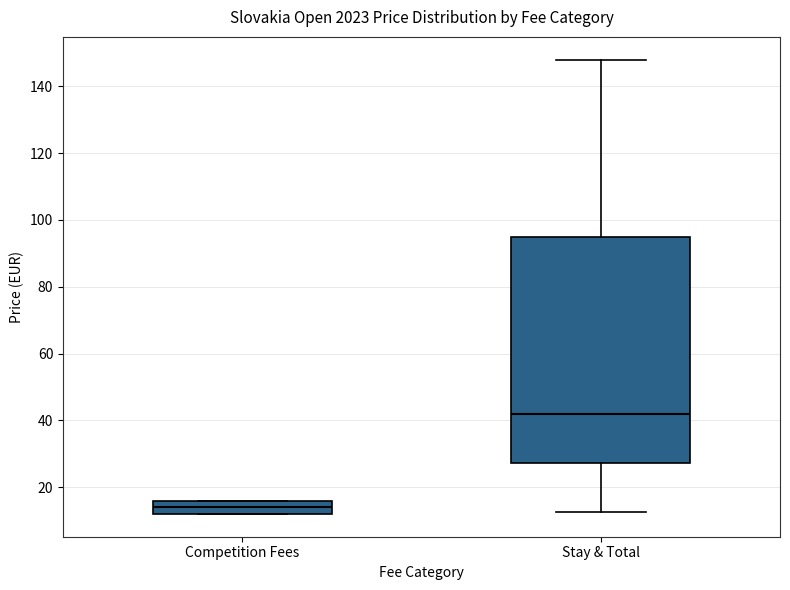

Reading left to right, transcribe this box plot: for each box, give where its median line is, the range the box spans, and where its two whiskers end, as read against the y-axis. The values are not printed on the chart, so give them approximately, as read against the axis.

Competition Fees: median 14, box 12 to 16, whiskers 12 to 16
Stay & Total: median 42, box 28 to 96, whiskers 12 to 148